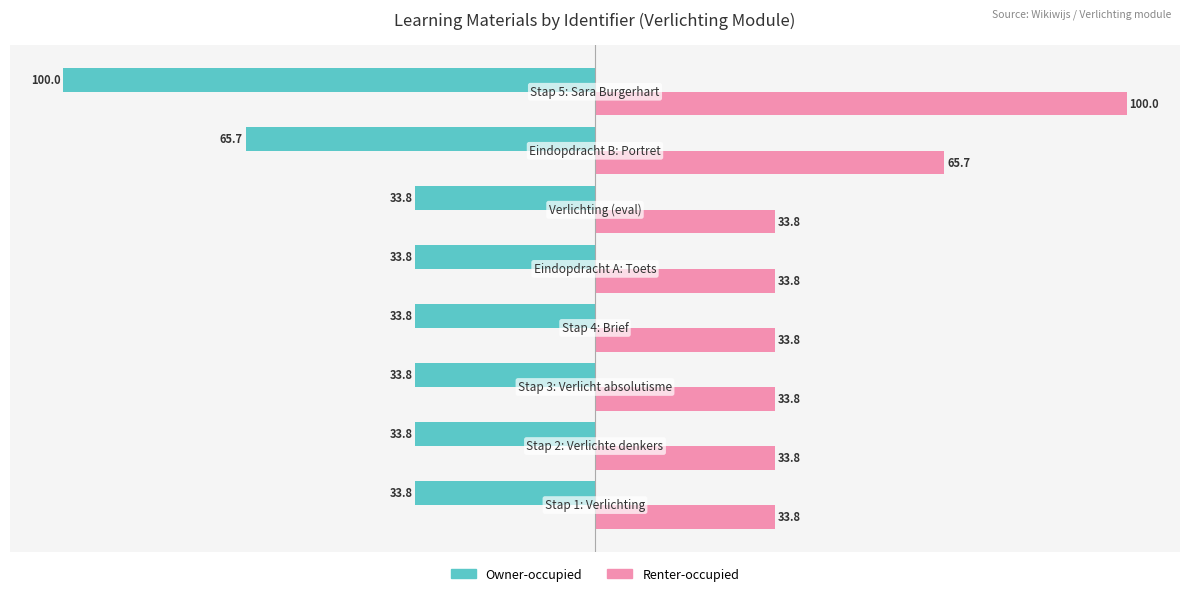

Which series has the largest total across all categories?

Renter-occupied